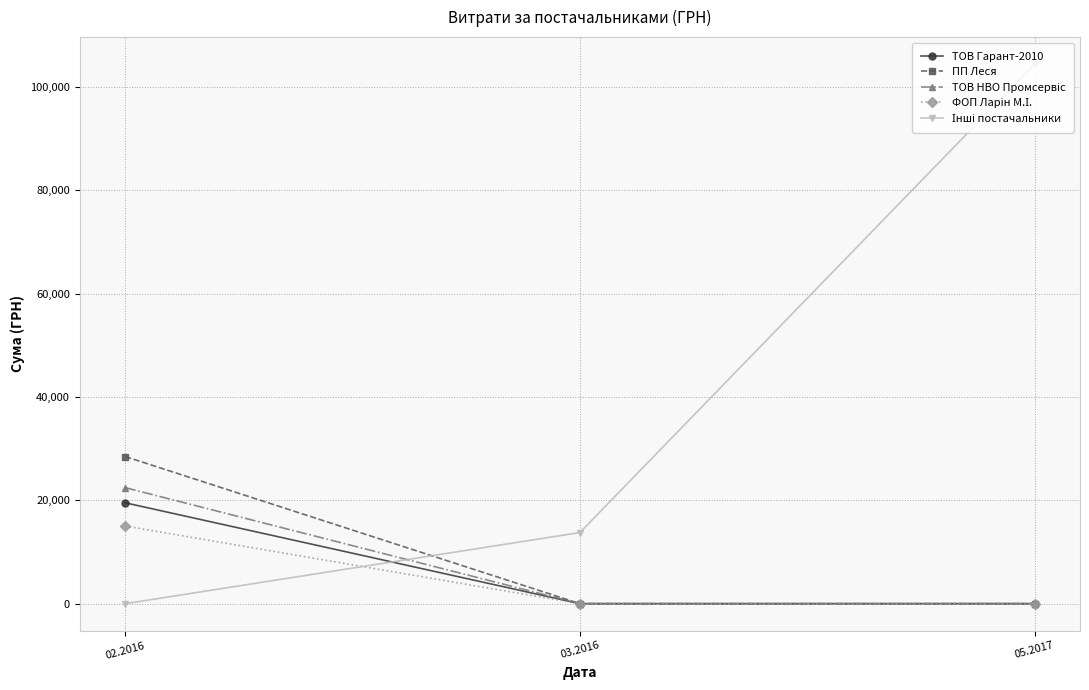

What is the maximum value shown in the chart?

104400.0